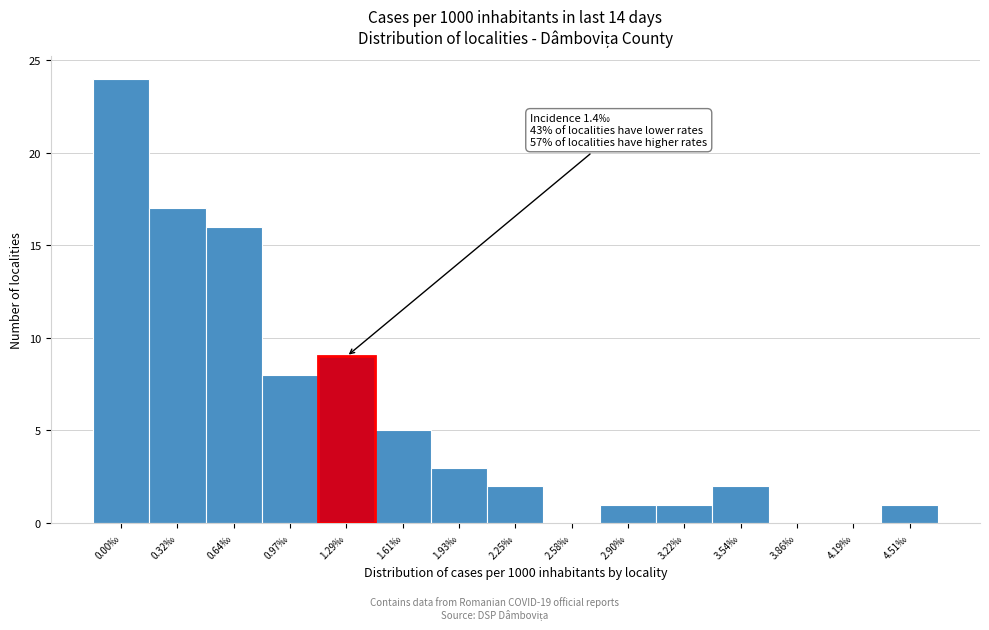

Reading left to right, extract all data points from this chart.

0.00‰=24	0.32‰=17	0.64‰=16	0.97‰=8	1.29‰=9	1.61‰=5	1.93‰=3	2.25‰=2	2.58‰=0	2.90‰=1	3.22‰=1	3.54‰=2	3.86‰=0	4.19‰=0	4.51‰=1